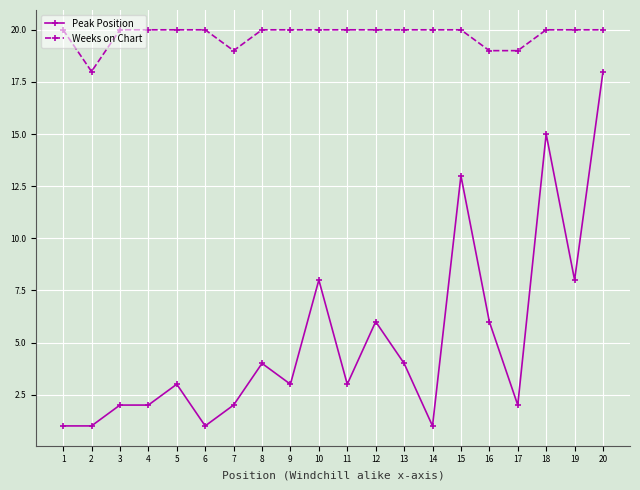

Which series changed the most between 2 and 14?

Weeks on Chart